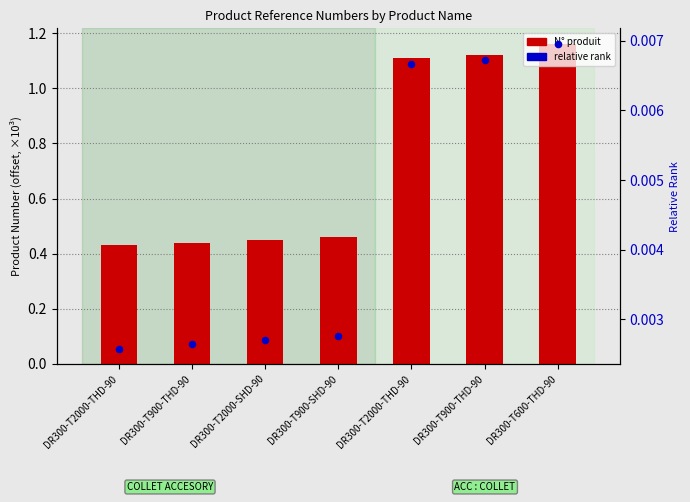

Which series has the largest total across all categories?

N° produit